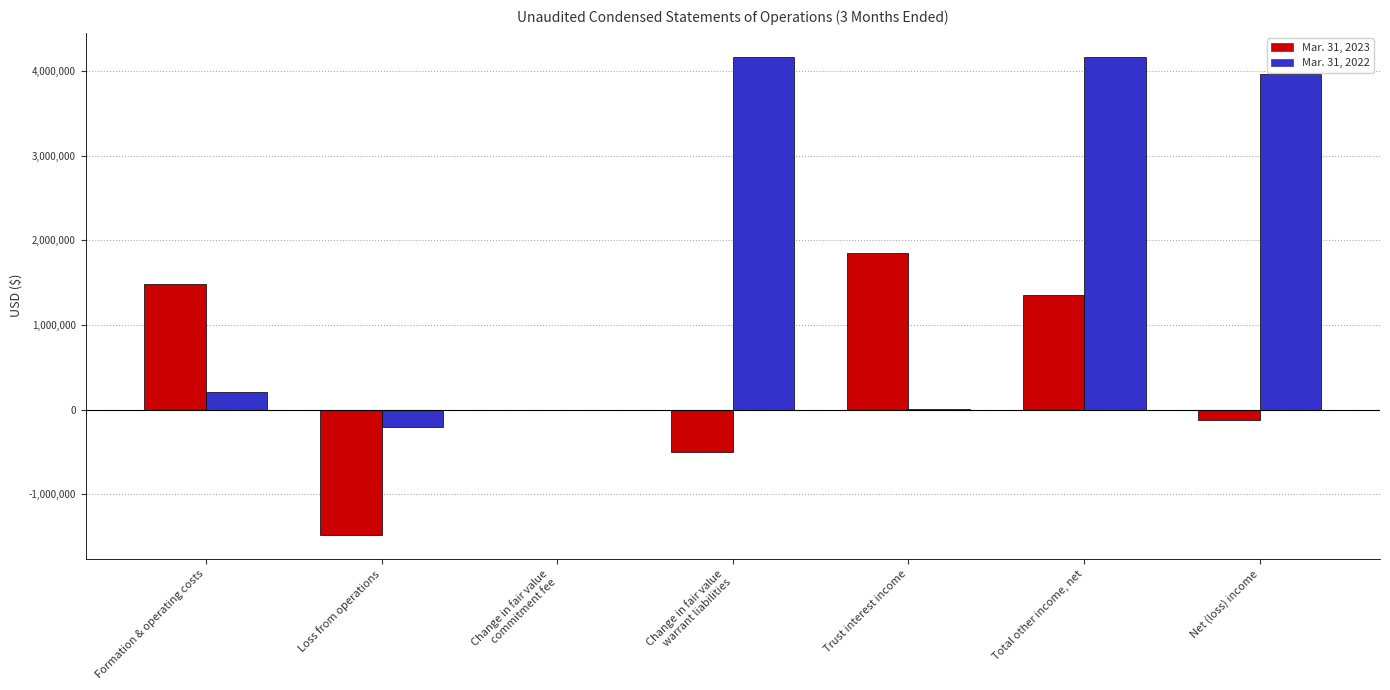

How many data points does each series have?

7